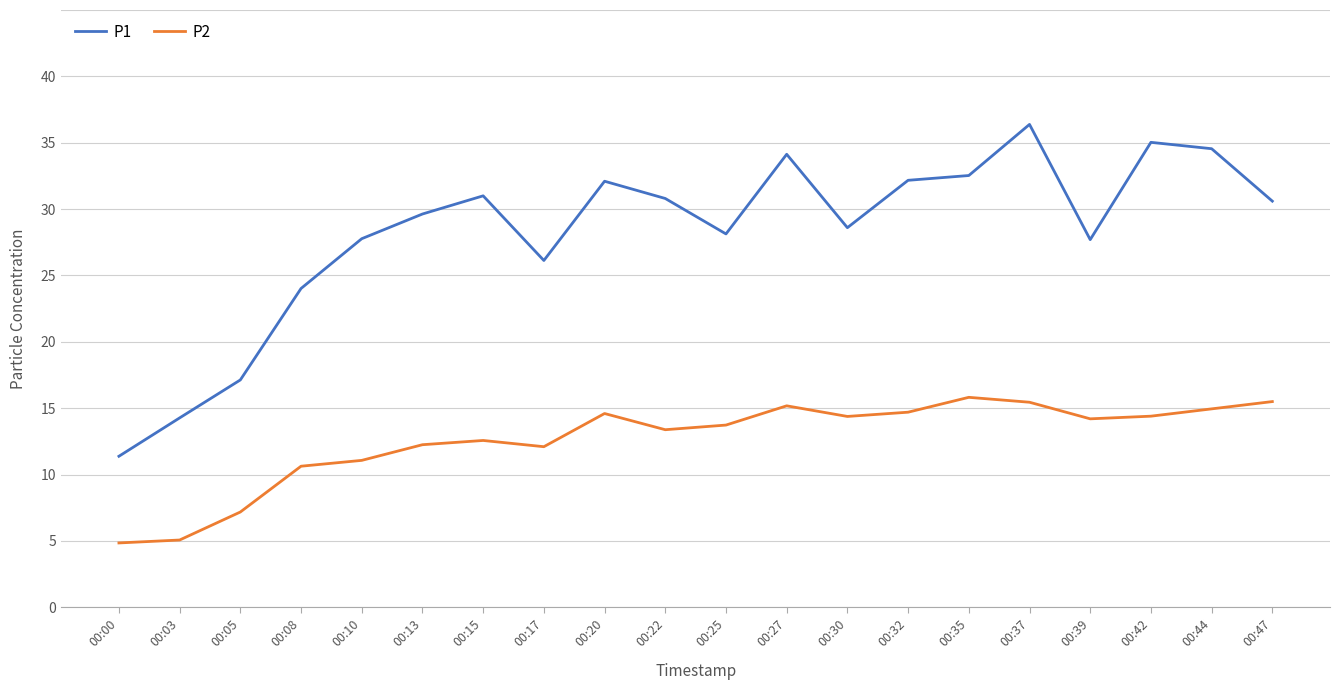

In P1, how many points are higher than both neighbors (excluding endpoints)?

5